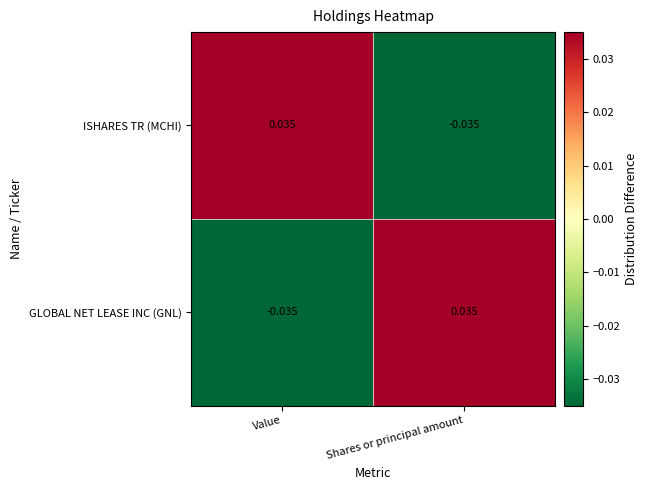

Count the number of data series in this chart.

2